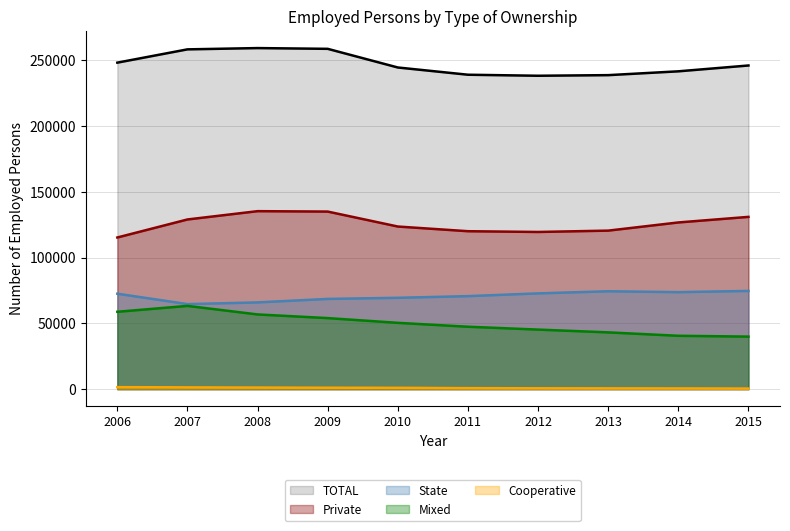

Reading left to right, list all the values displayed in this chart.

State: 2006=72541	2007=64640	2008=65934	2009=68589	2010=69432	2011=70704	2012=72793	2013=74395	2014=73723	2015=74655
Private: 2006=115270	2007=128963	2008=135275	2009=134958	2010=123592	2011=120039	2012=119464	2013=120484	2014=126696	2015=130930
Cooperative: 2006=1525	2007=1357	2008=1210	2009=1084	2010=1025	2011=768	2012=650	2013=605	2014=561	2015=447
Mixed: 2006=58802	2007=63276	2008=56786	2009=54003	2010=50404	2011=47445	2012=45271	2013=43156	2014=40564	2015=39943
TOTAL: 2006=248139	2007=258236	2008=259205	2009=258634	2010=244453	2011=238956	2012=238178	2013=238640	2014=241544	2015=245975